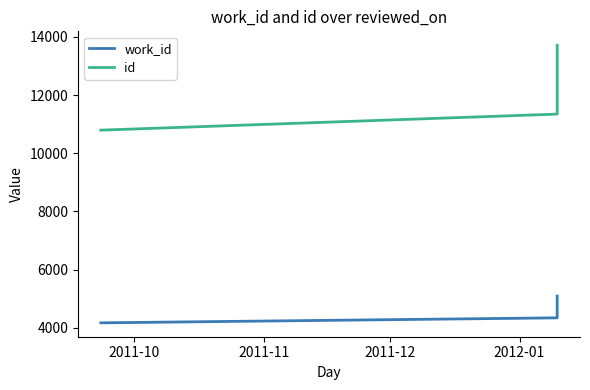

Is this an area chart (filled region under the line)?

No